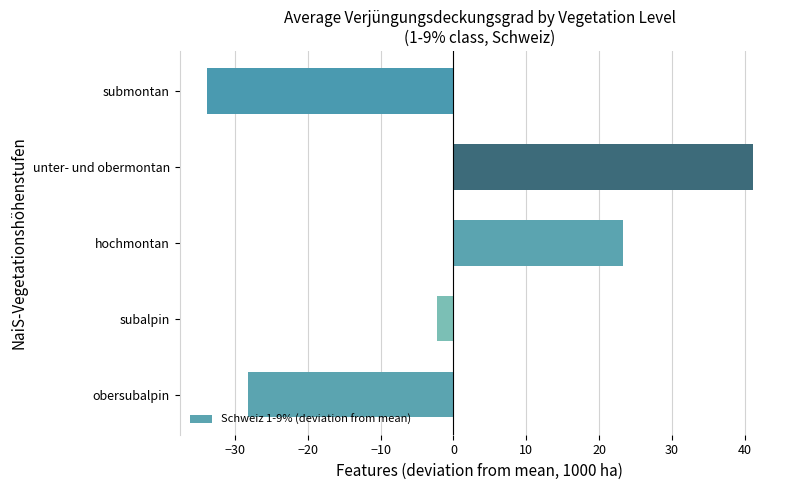

What is the minimum value shown in the chart?

-33.9